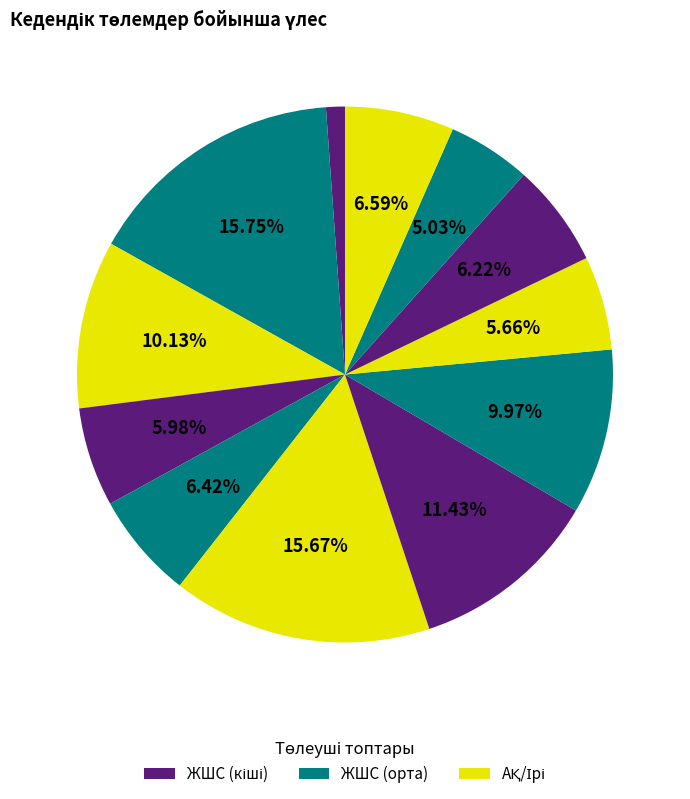

Count the number of slices in the pie.

12